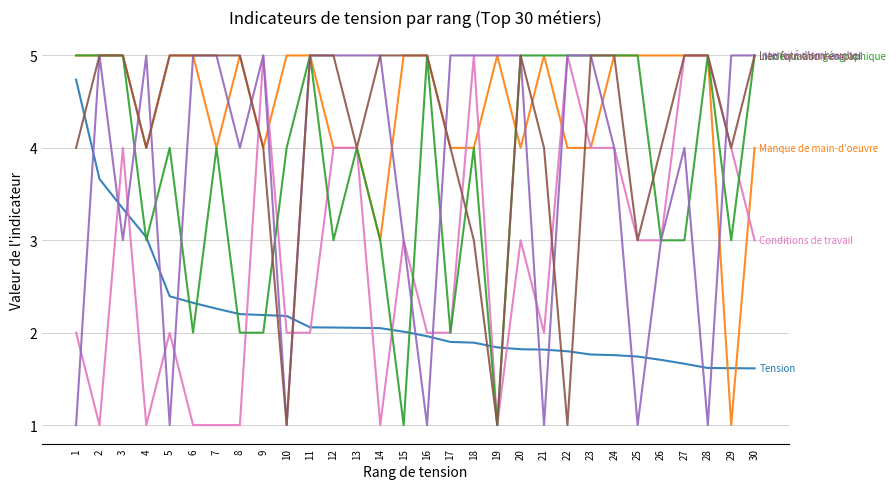

What is the difference between the highest and lowest values at 13?

2.9